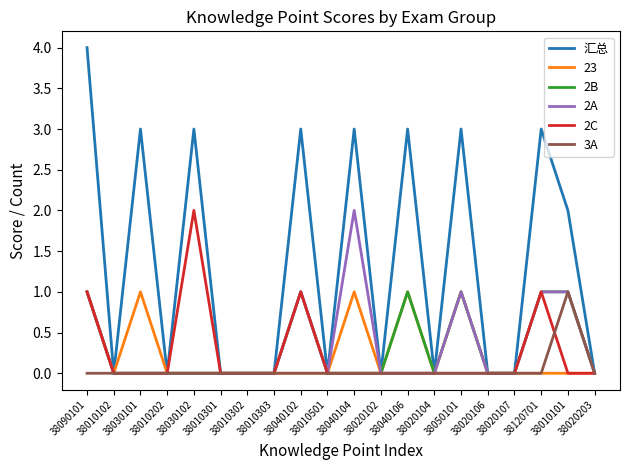

Which series has the largest range (max minus min)?

汇总